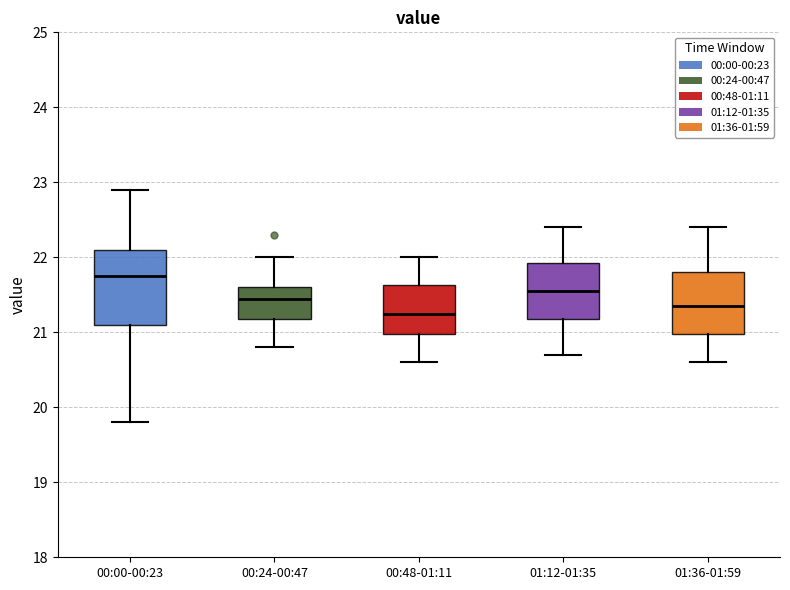

Comparing the boxes themselves (not the whiskers), which one is the tallest?

00:00-00:23